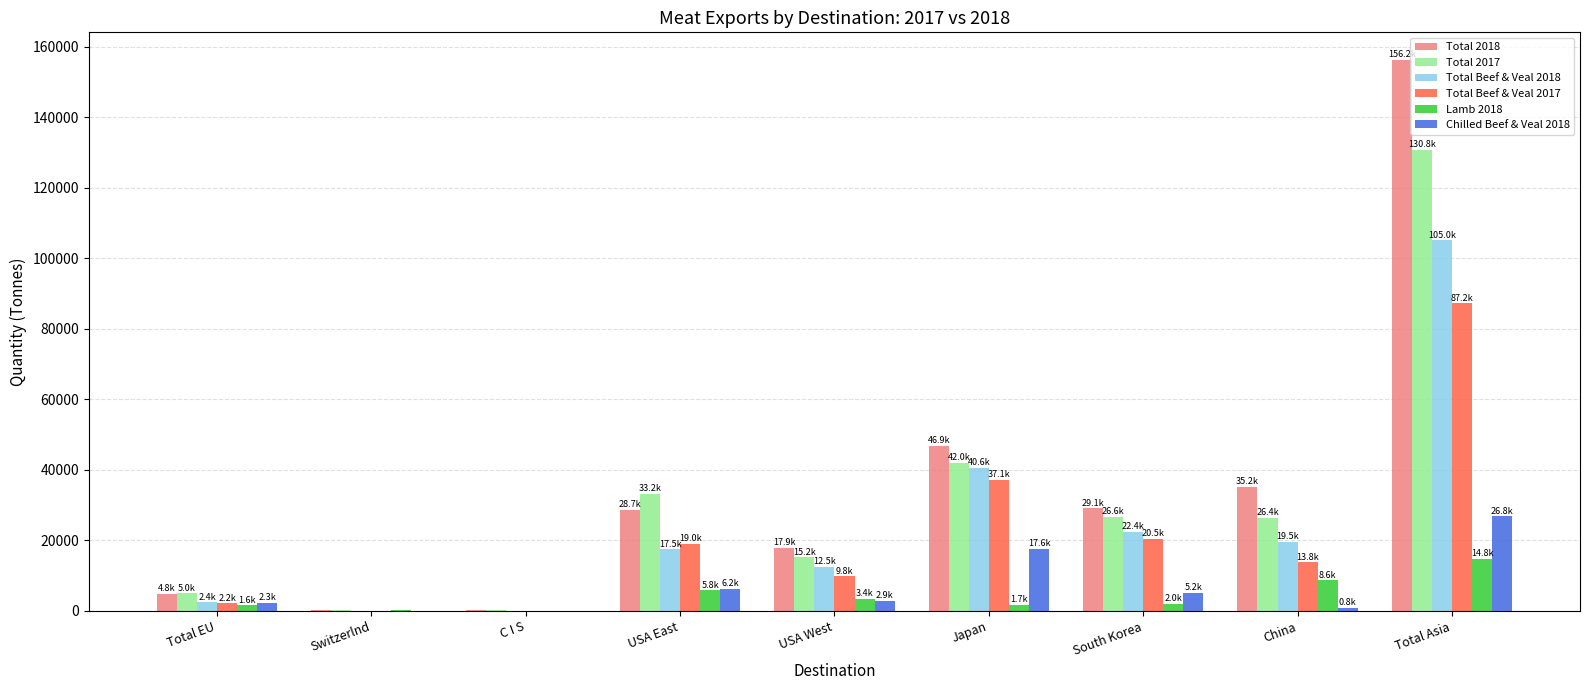

Count the number of categories in the chart.

9